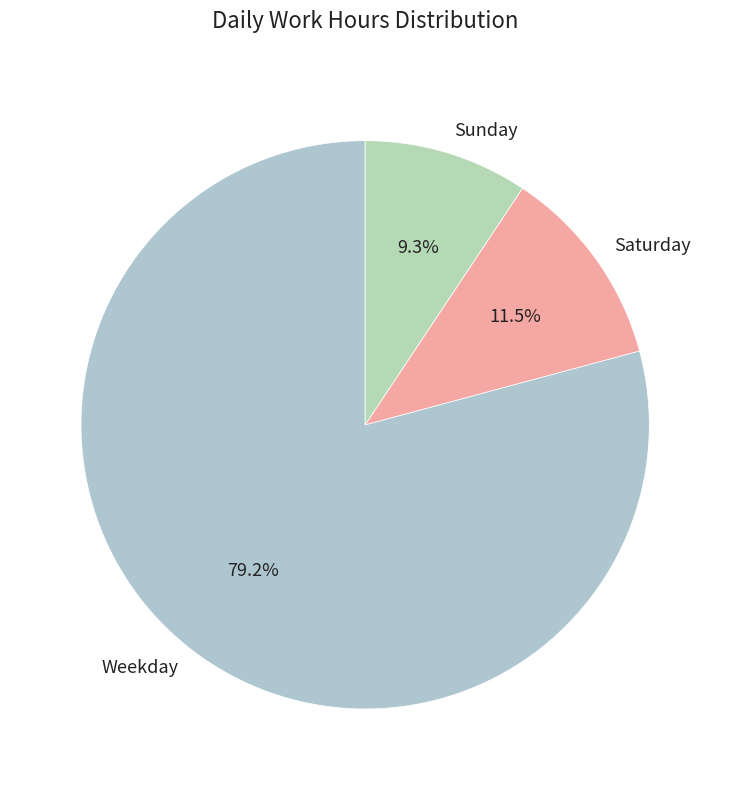

What is the ratio of the value at Weekday to the value at Sunday?

8.5